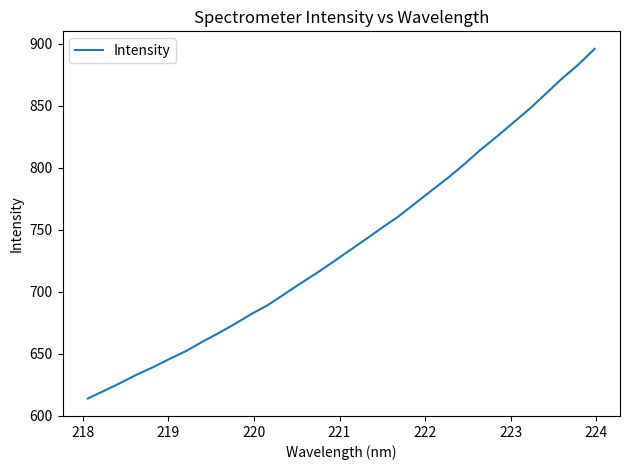

What is the difference between the maximum and minimum values?

282.2